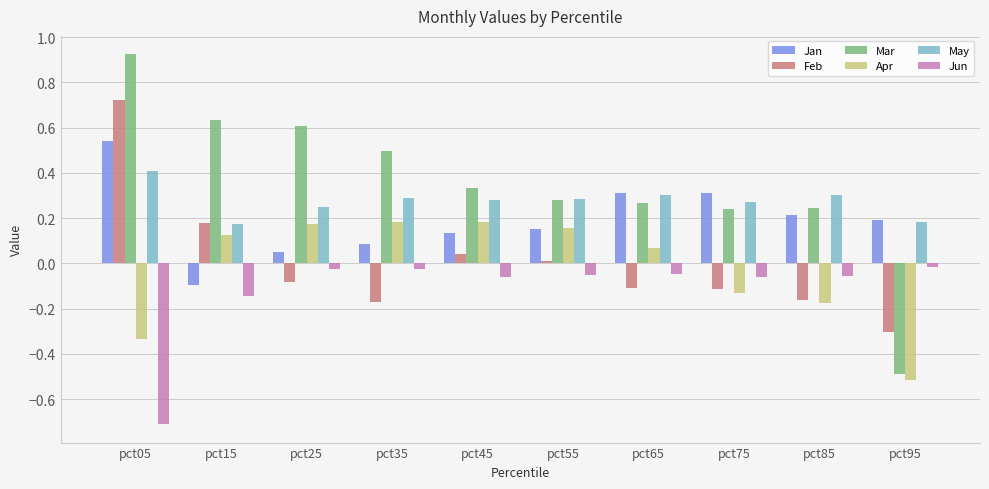

True or false: Apr has a value of 0.2 at pct25.

True